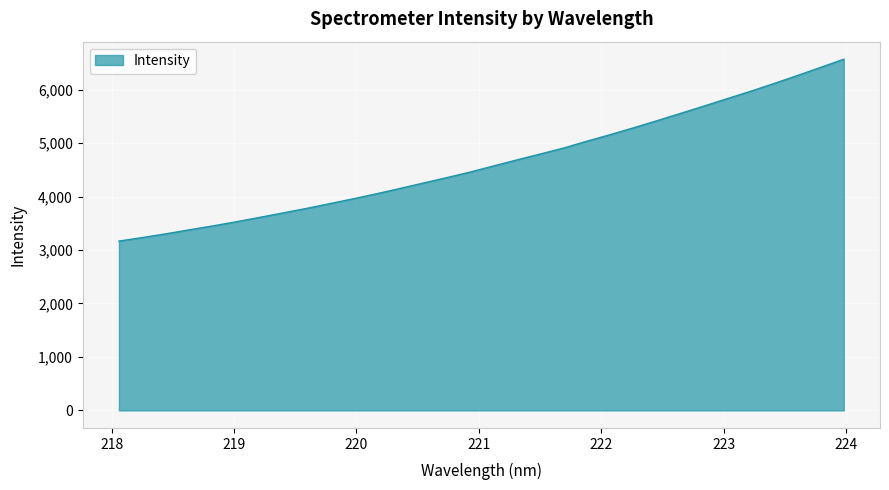

How many lines are shown in the chart?

1